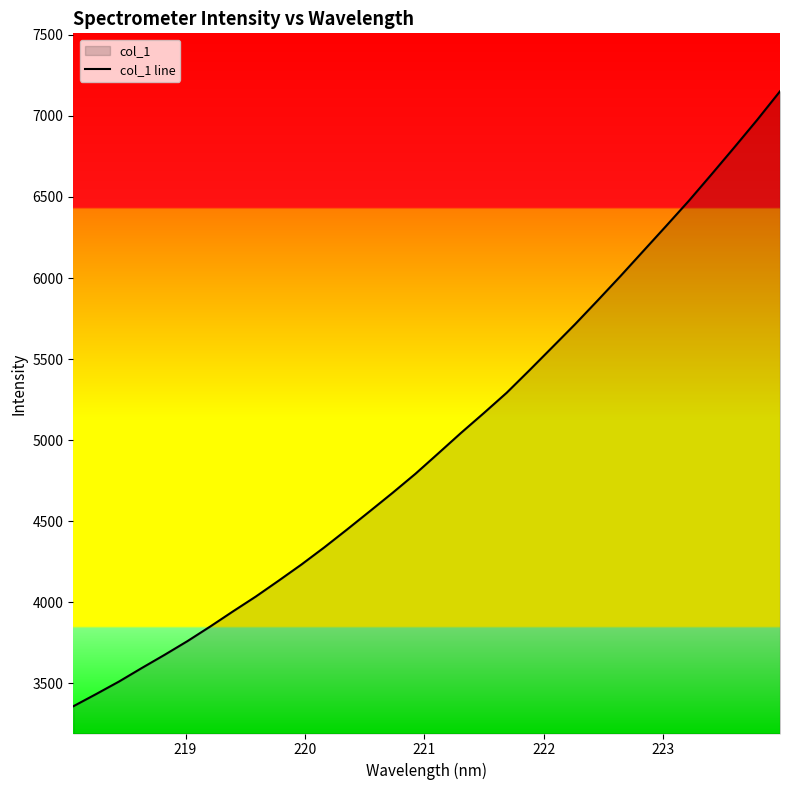

What is the maximum value shown in the chart?

7152.0